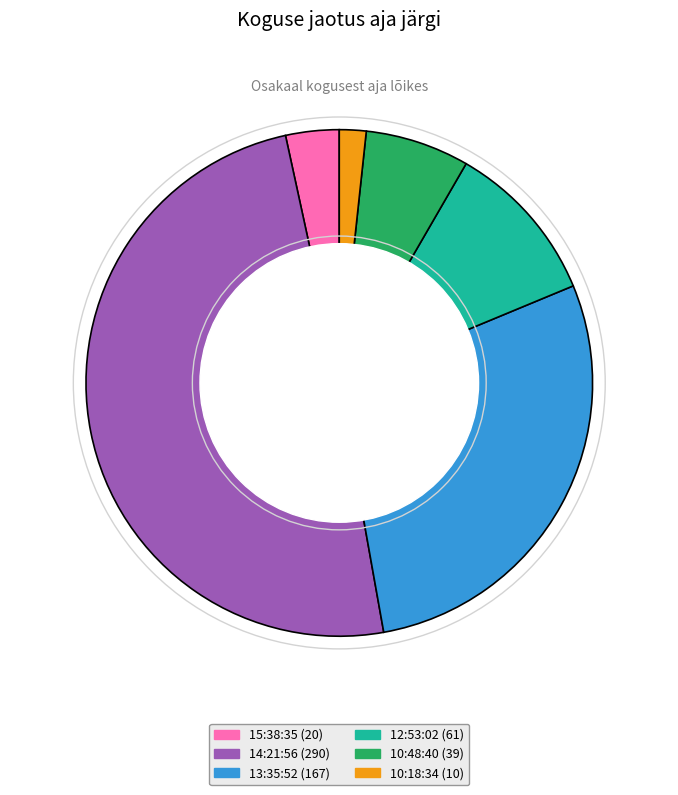

Rank the categories by value from lowest to highest.

10:18:34, 15:38:35, 10:48:40, 12:53:02, 13:35:52, 14:21:56